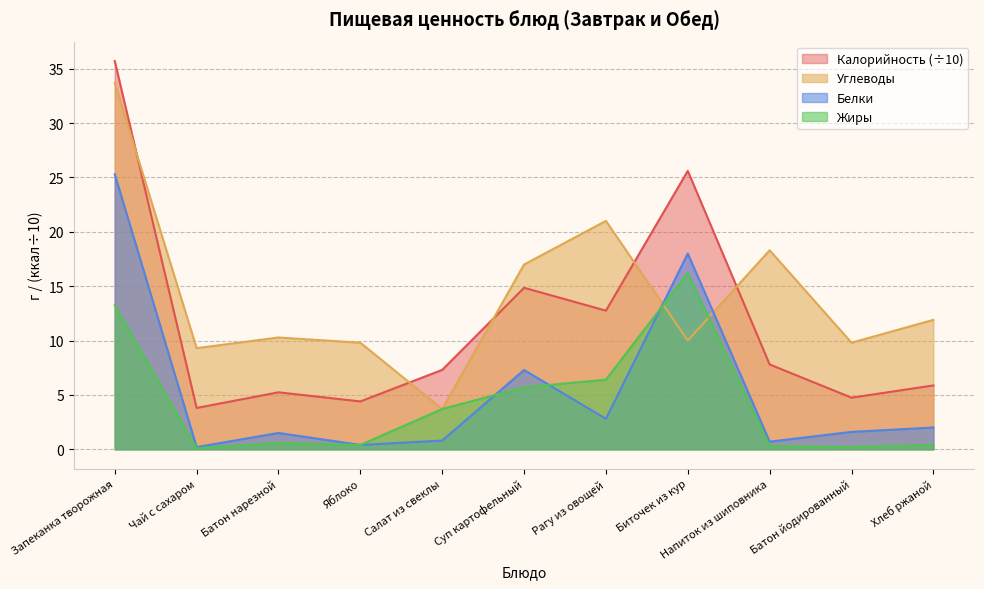

How many data points in Углеводы are less than 10?

4